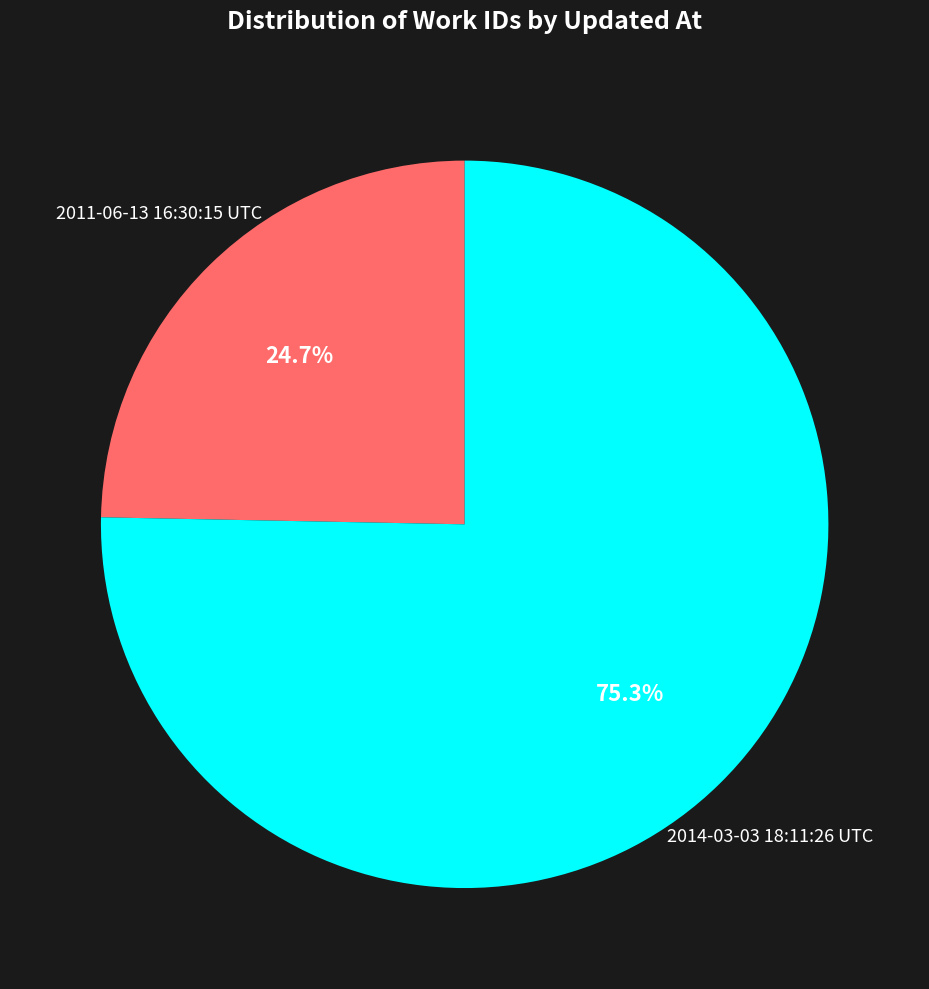

Is there a majority slice in this chart?

Yes